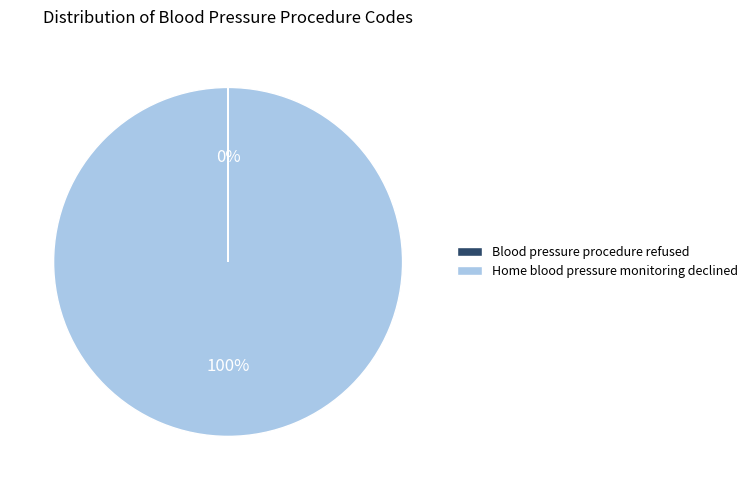

What percentage is the Home blood pressure monitoring declined slice, to the nearest percent?

100%